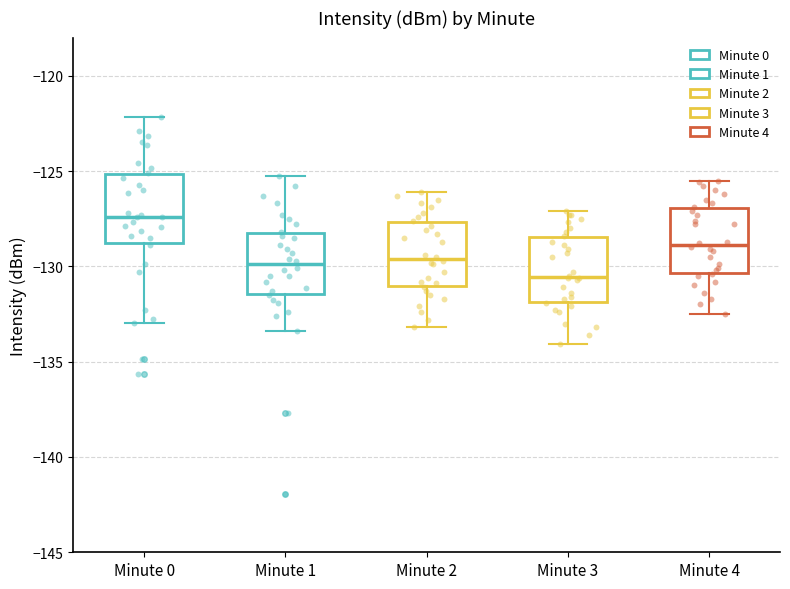

Reading left to right, transcribe this box plot: for each box, give where its median line is, the range the box spans, and where its two whiskers end, as read against the y-axis. The values are not printed on the chart, so give them approximately, as read against the axis.

Minute 0: median -127.5, box -129.0 to -125.0, whiskers -133.0 to -122.0
Minute 1: median -130.0, box -131.5 to -128.0, whiskers -133.5 to -125.5
Minute 2: median -129.5, box -131.0 to -127.5, whiskers -133.0 to -126.0
Minute 3: median -130.5, box -132.0 to -128.5, whiskers -134.0 to -127.0
Minute 4: median -129.0, box -130.5 to -127.0, whiskers -132.5 to -125.5